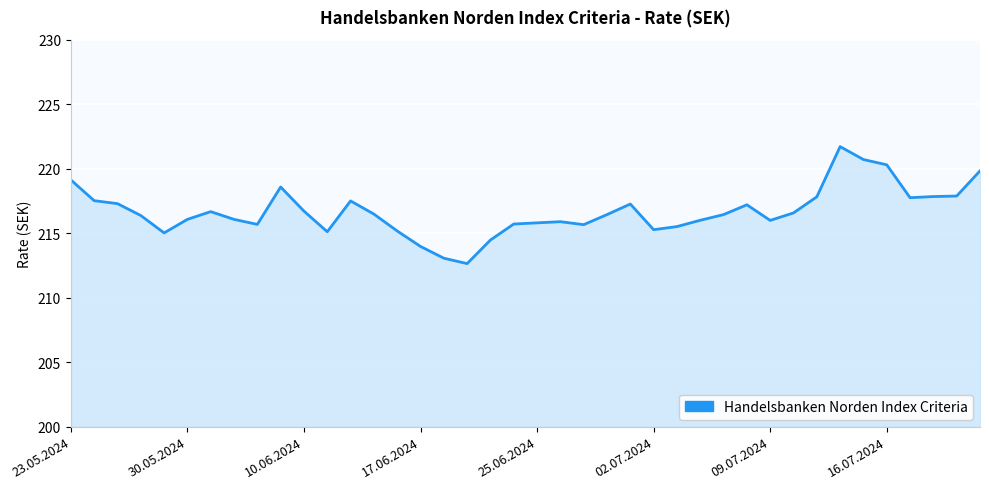

What is the maximum value shown in the chart?

221.7